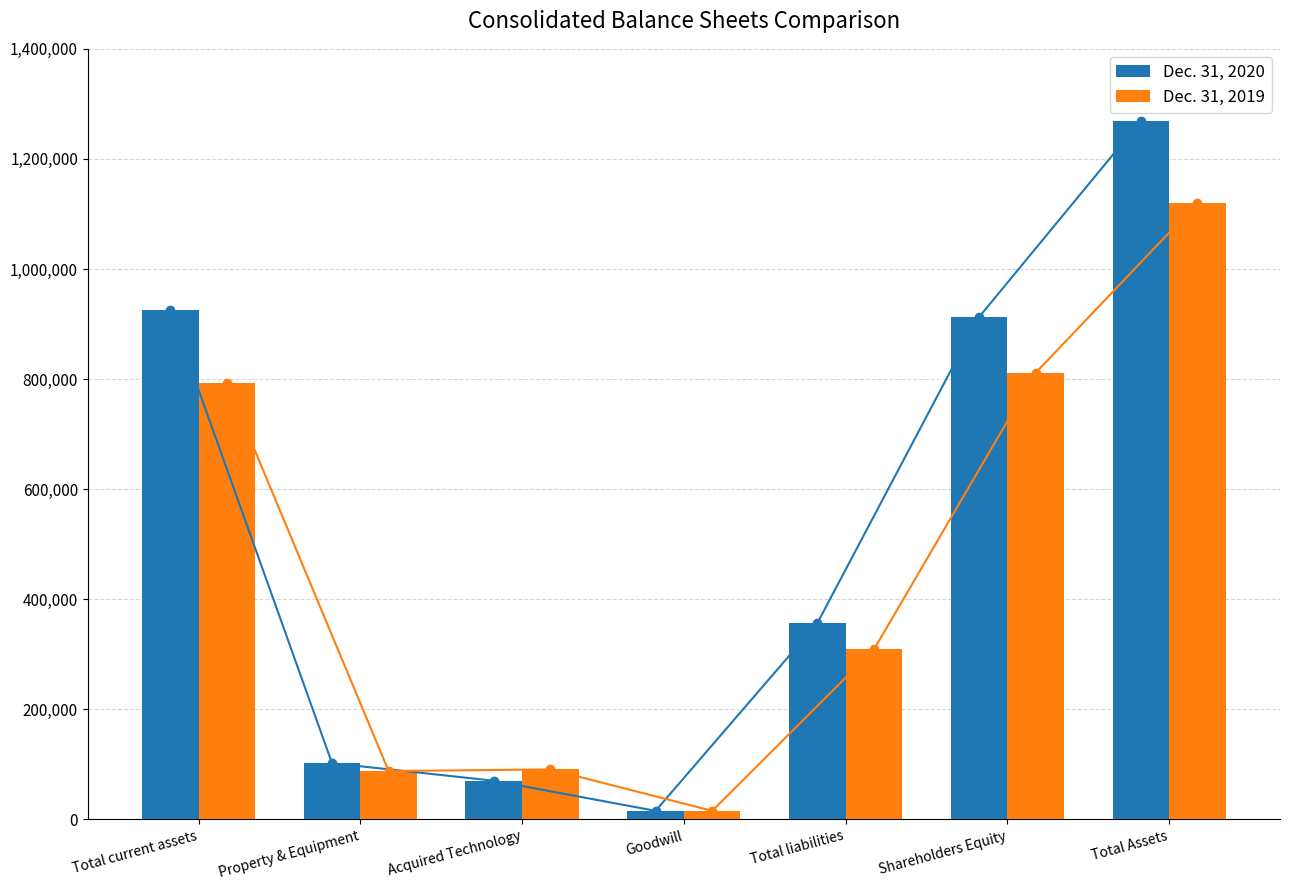

How many bars are there in total?

14